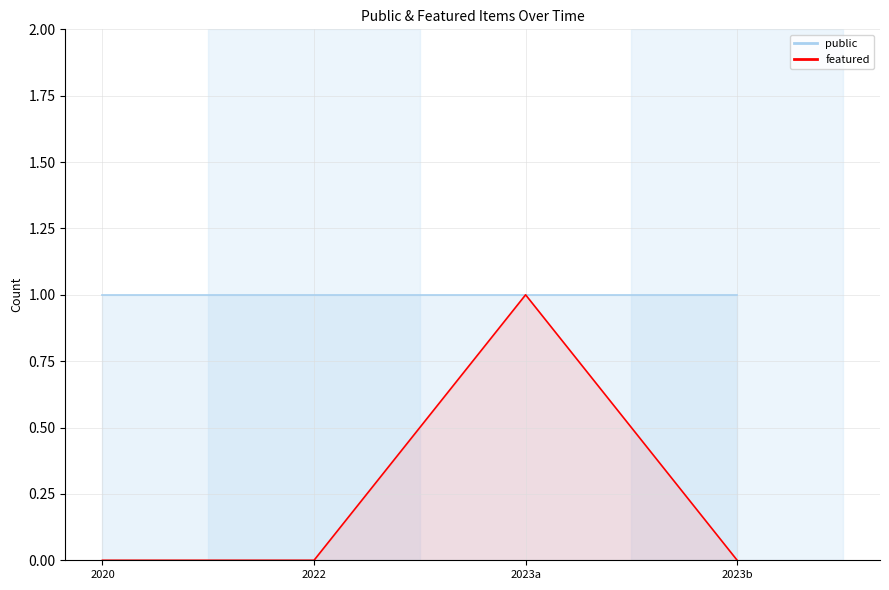

How many data points does each series have?

4